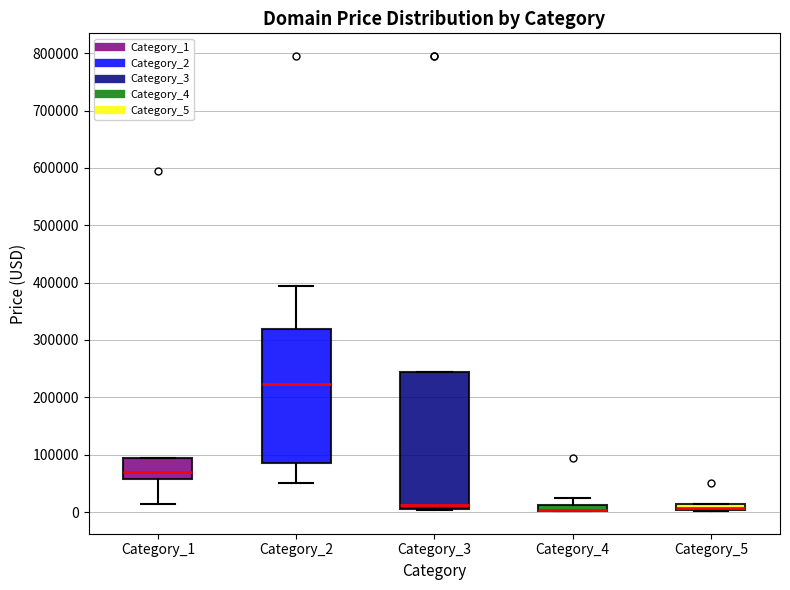

Where is the lower edge of the box for Category_5 on the y-axis? The values are not printed on the chart, so give them approximately, as read against the axis.

0